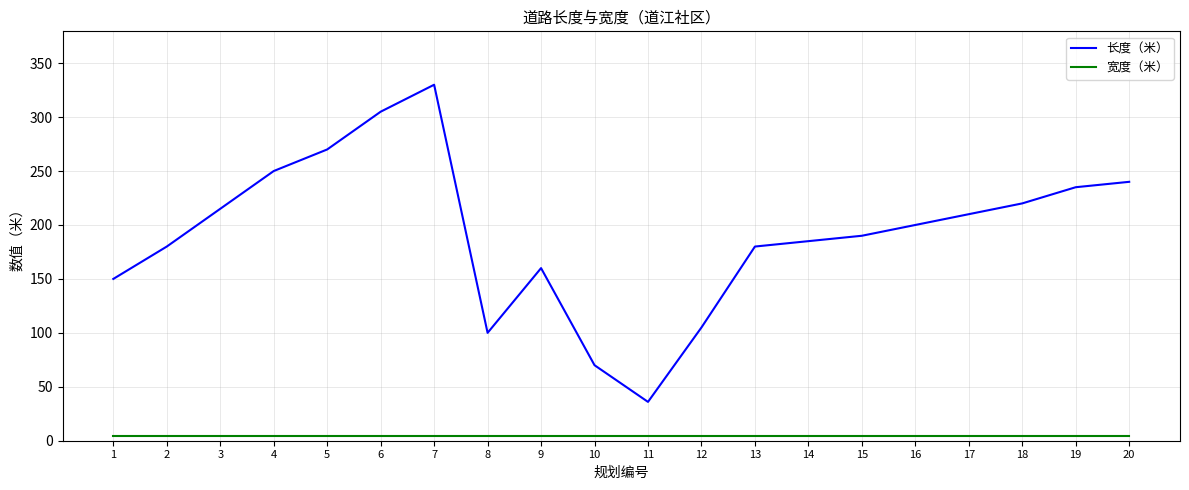

At how many categories does at least one series exceed 310?

1